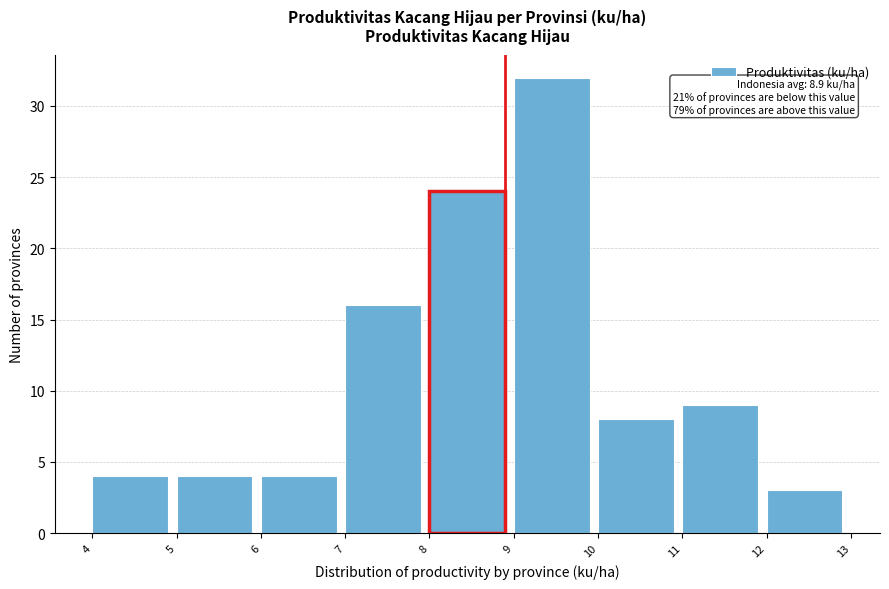

Over which range of the x-axis is the bar tallest?

9 to 10